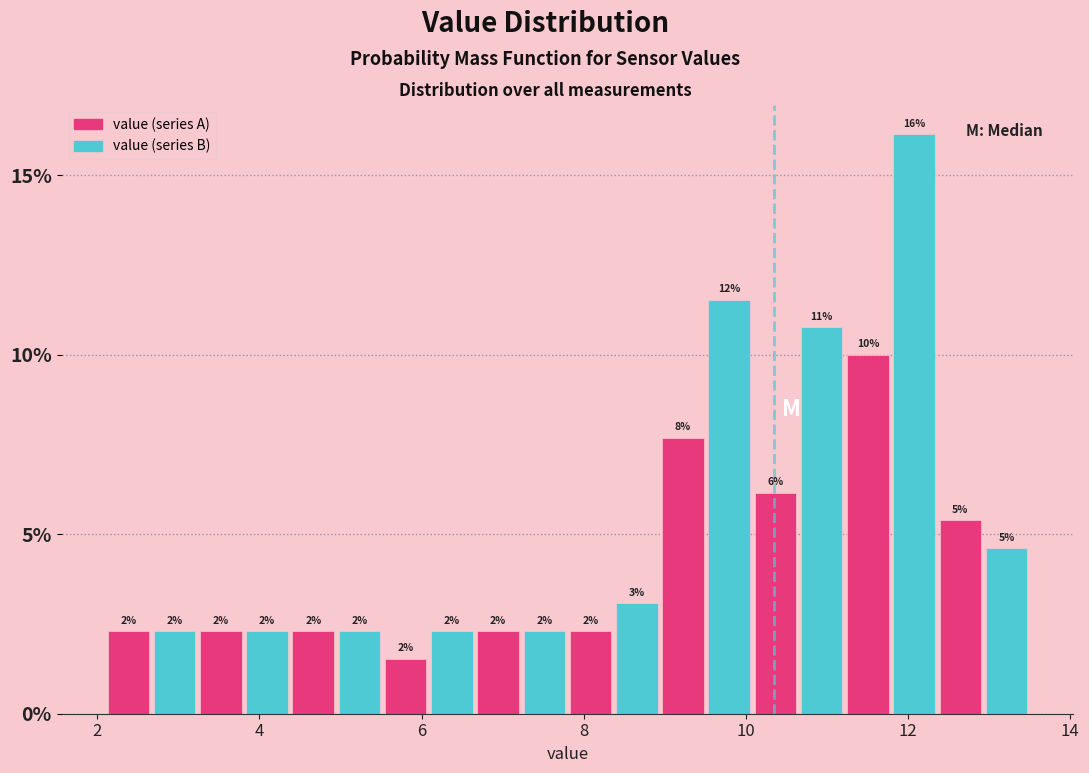

Read against the x-axis, roughly where is the centre of the tallest bar?

12.0